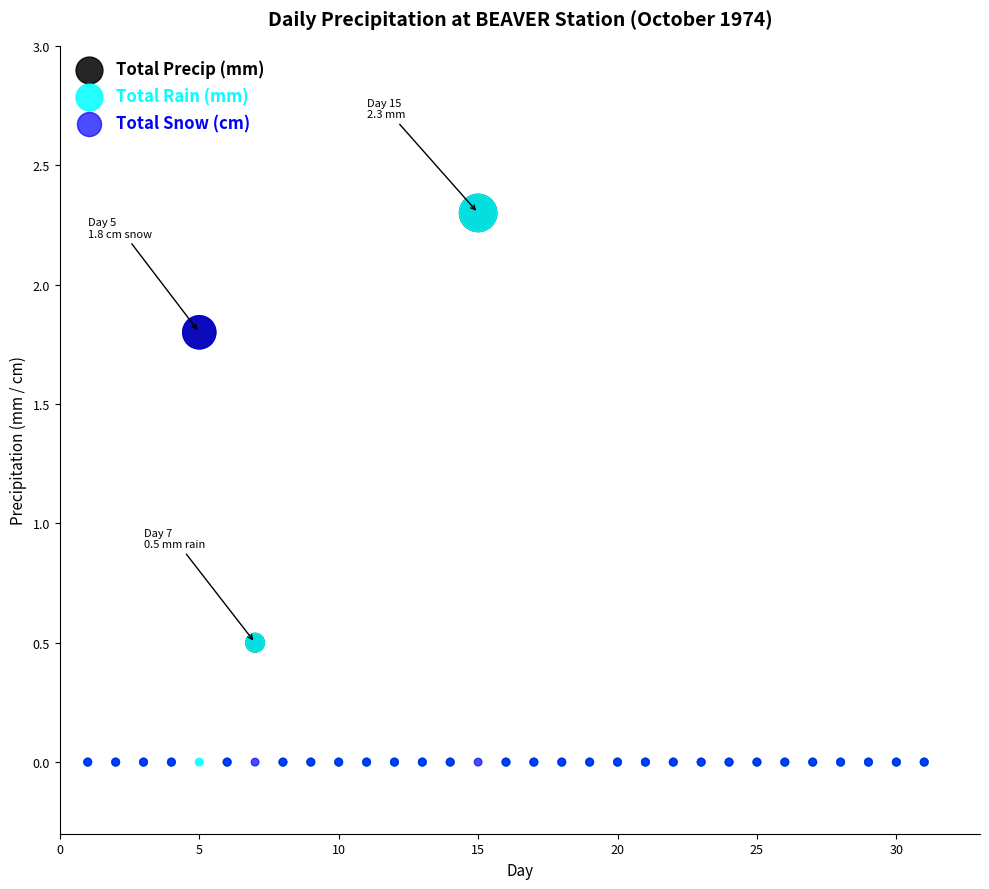

What are all the series names shown in the legend?

Total Precip (mm), Total Rain (mm), Total Snow (cm)